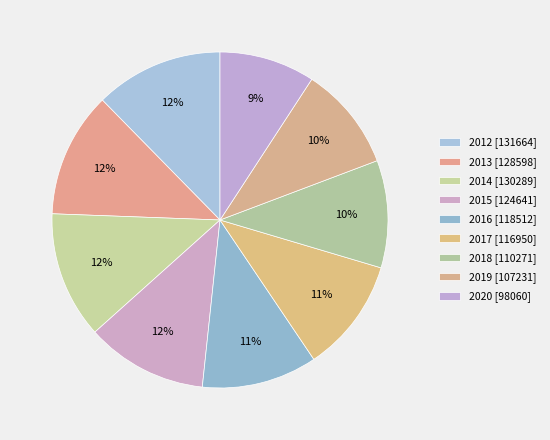

Which category has the smallest portion of the pie?

2020